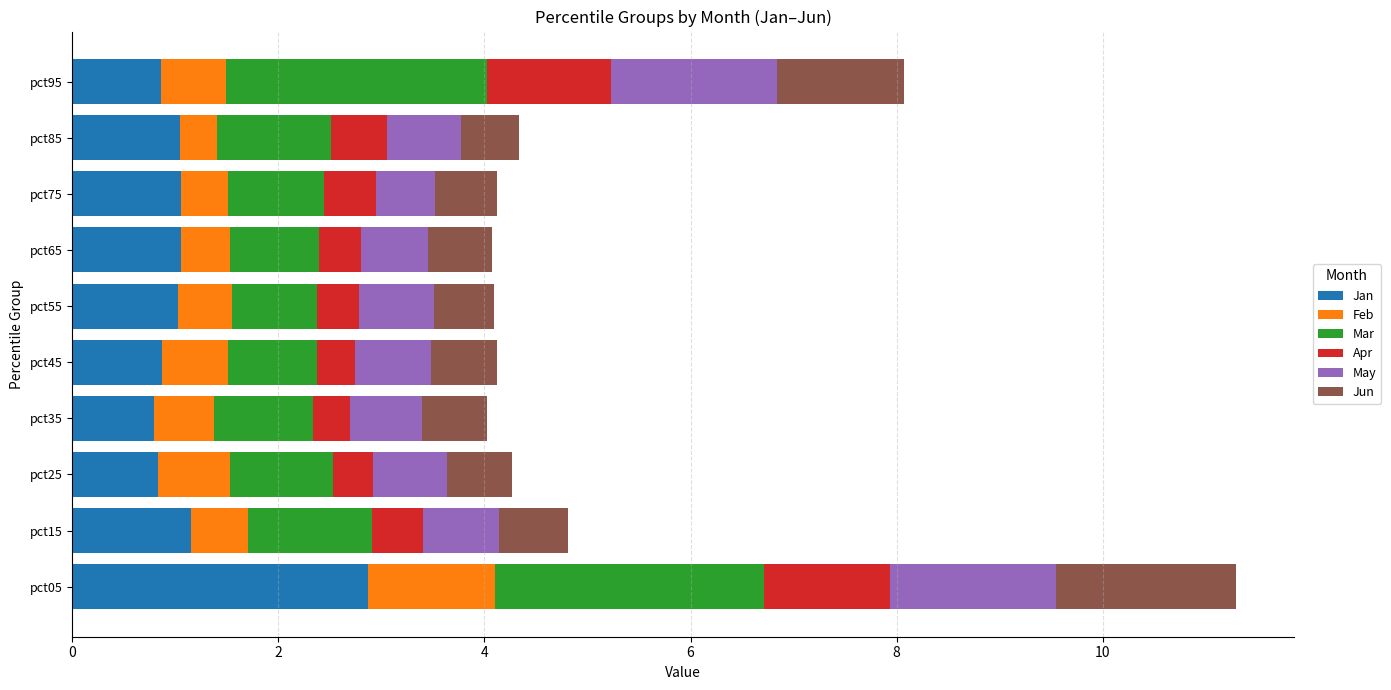

What is the sum of all Jan values?

11.6